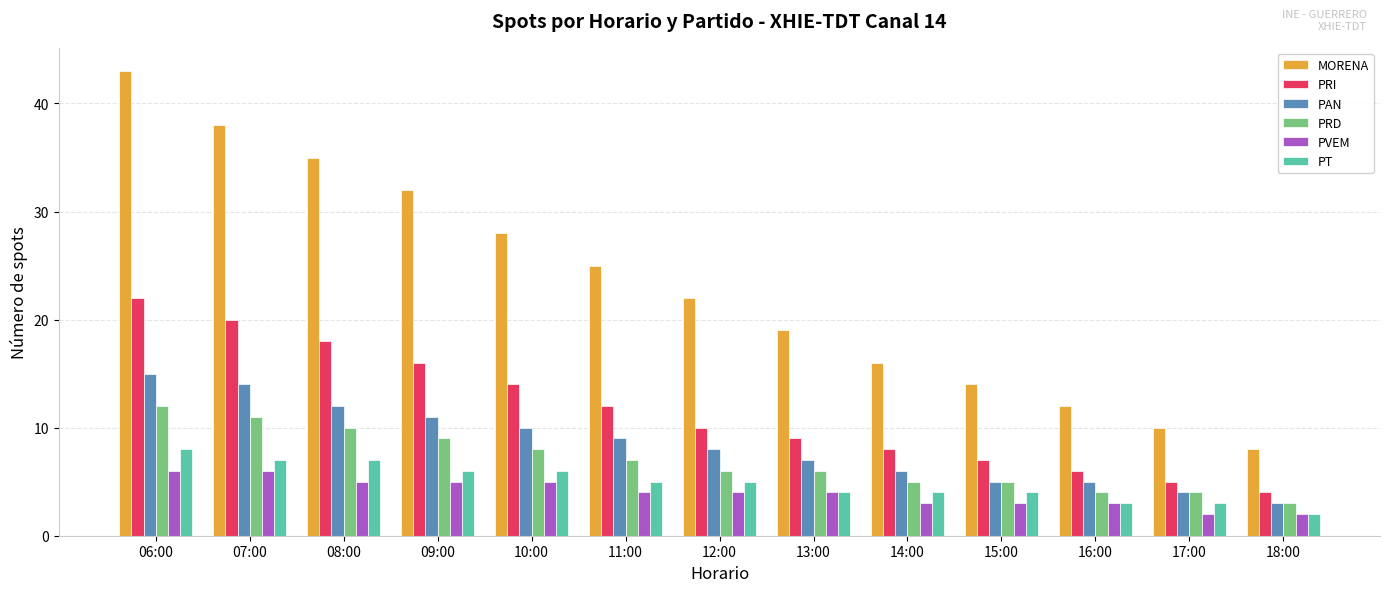

What is the maximum value for PRI?

22